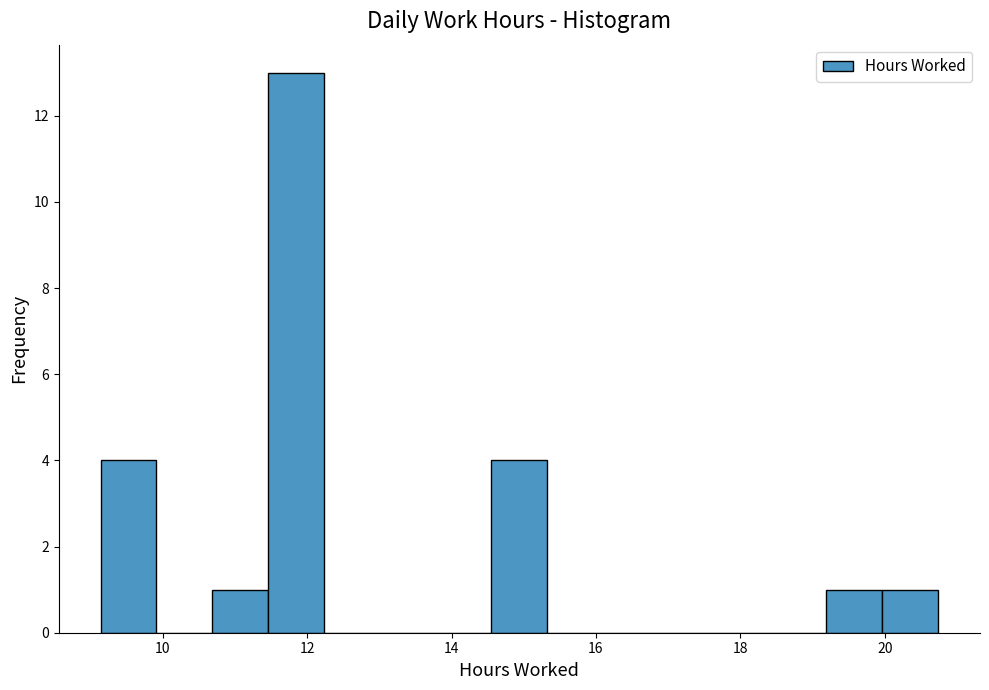

Around what value on the x-axis is the tallest bar? Give the approximate position of its centre, as read against the axis.

11.8